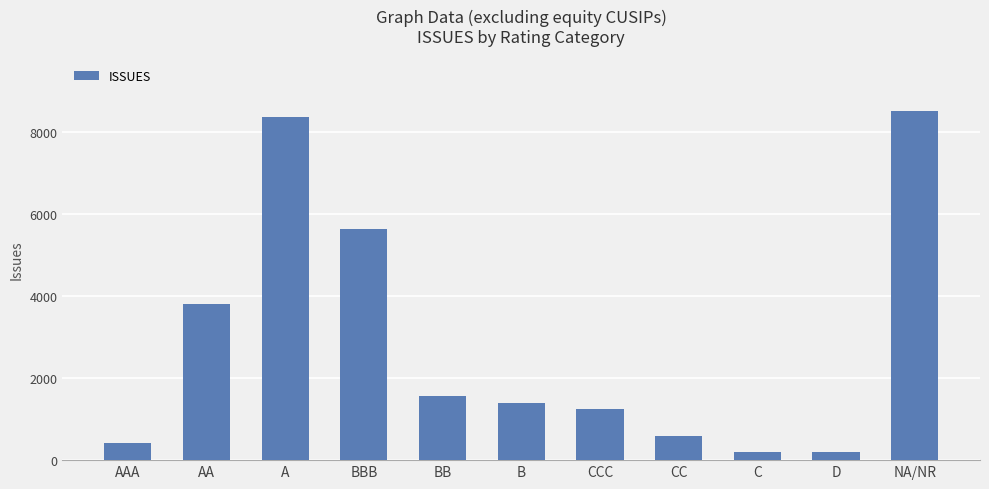

How many data points does each series have?

11